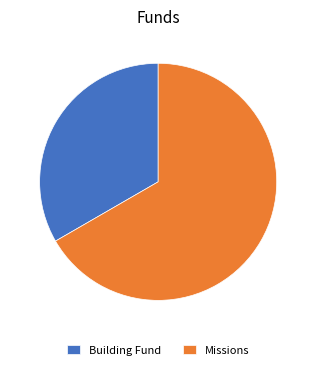

True or false: Building Fund accounts for 41% of the total.

False